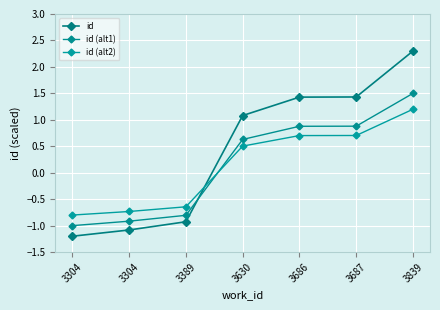

Which category has the lowest value in the id (alt1) series?

3304